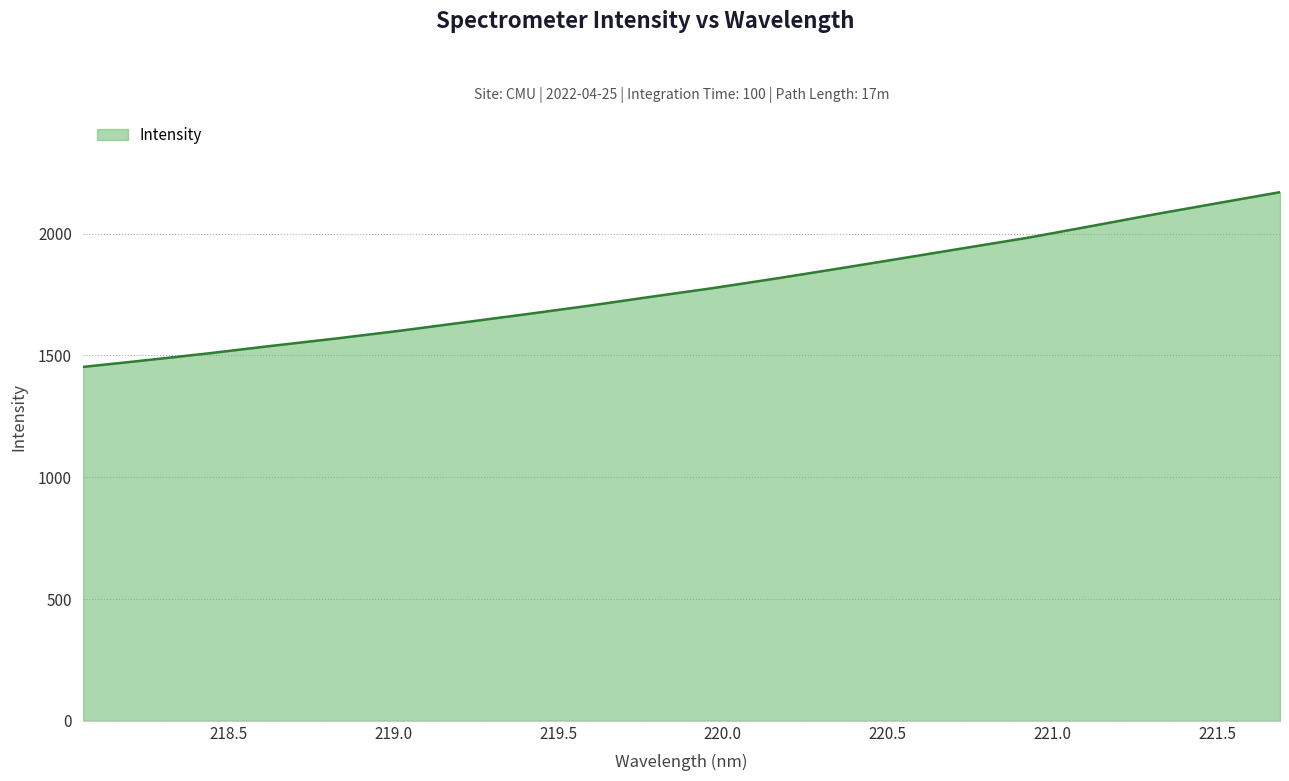

What is the smallest value displayed?

1453.2